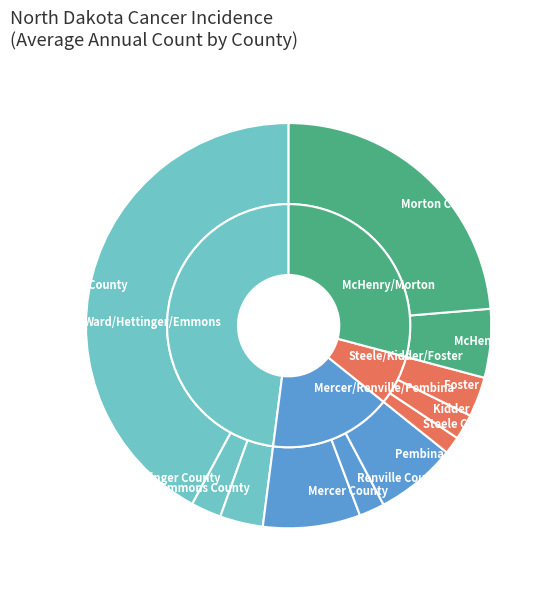

Is Hettinger County the majority of the pie?

No